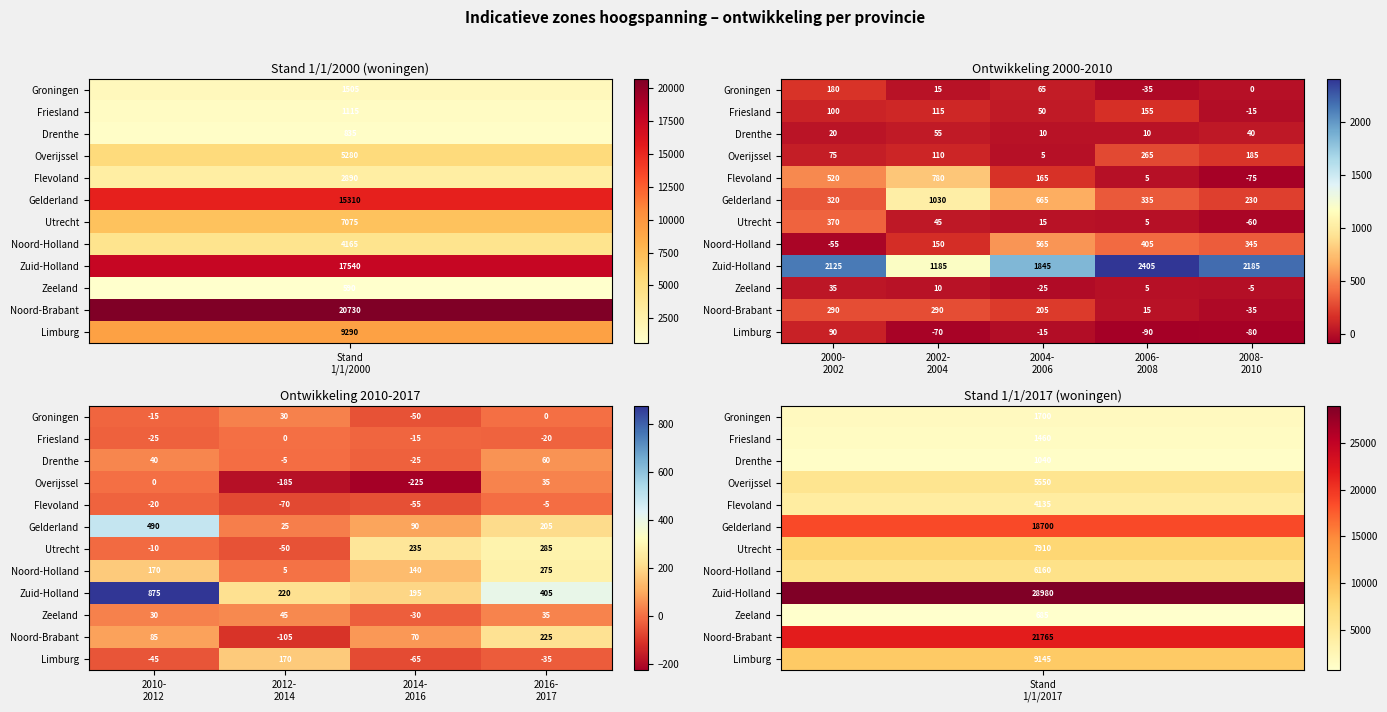

How many distinct data groups are displayed?

12